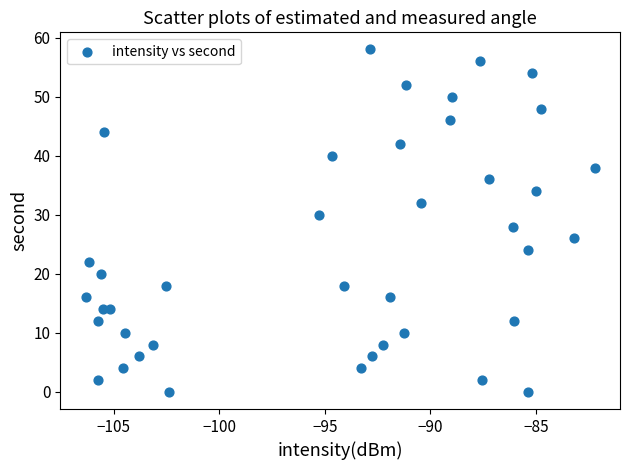

What is the range of Y values (max minus min)?

58